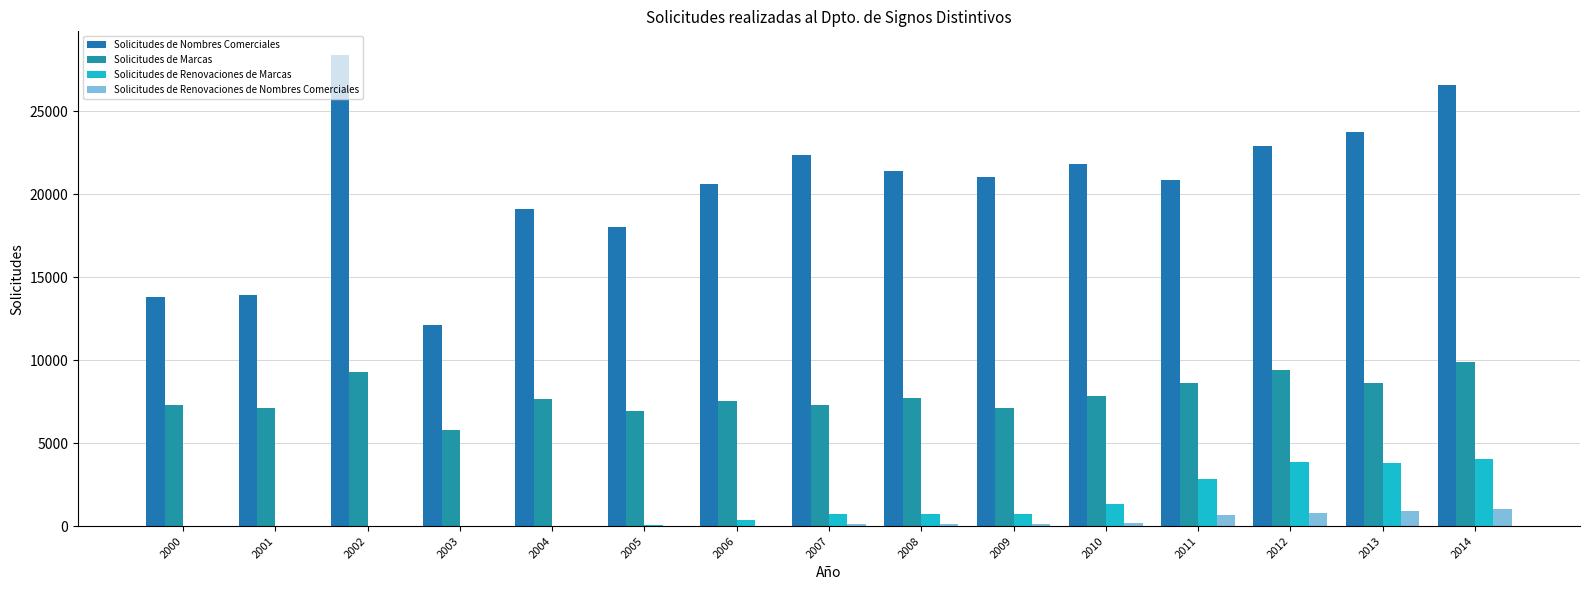

Reading left to right, what are all the values shown in this chart?

Solicitudes de Nombres Comerciales: 13802	13908	28395	12143	19134	18021	20639	22353	21401	21053	21811	20884	22928	23764	26581
Solicitudes de Marcas: 7301	7141	9274	5810	7639	6960	7569	7325	7709	7126	7871	8632	9381	8619	9919
Solicitudes de Renovaciones de Marcas: 0	0	6	14	15	76	380	747	705	727	1348	2832	3872	3785	4069
Solicitudes de Renovaciones de Nombres Comerciales: 0	0	0	0	0	5	34	135	131	151	187	662	809	885	1026